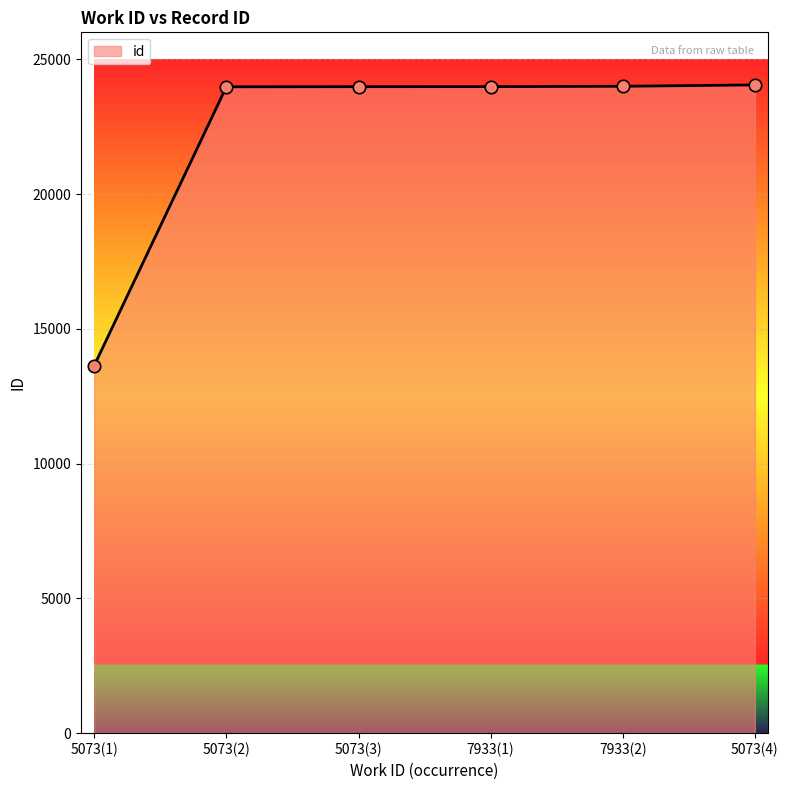

Approximately how many times larger is the value at 5073(3) compared to 5073(2)?

1.0